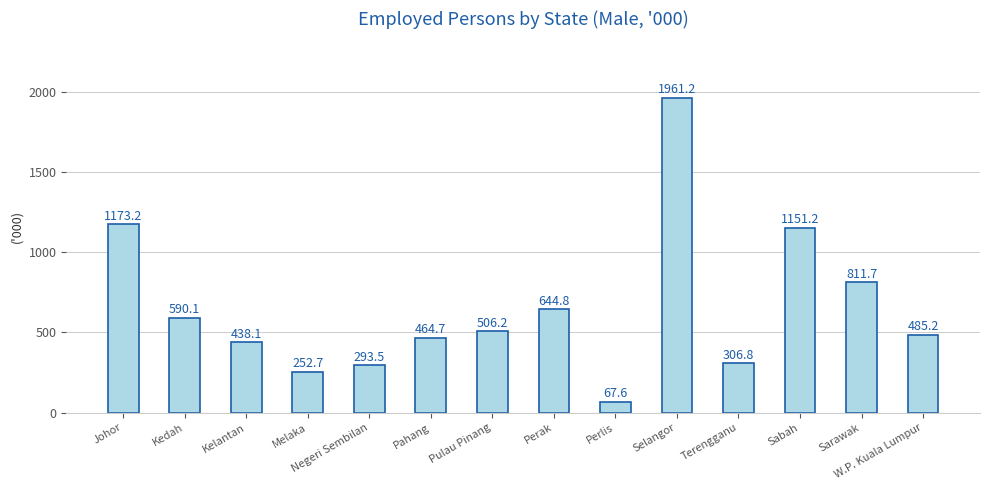

Are the bars grouped side by side (vs. stacked)?

No